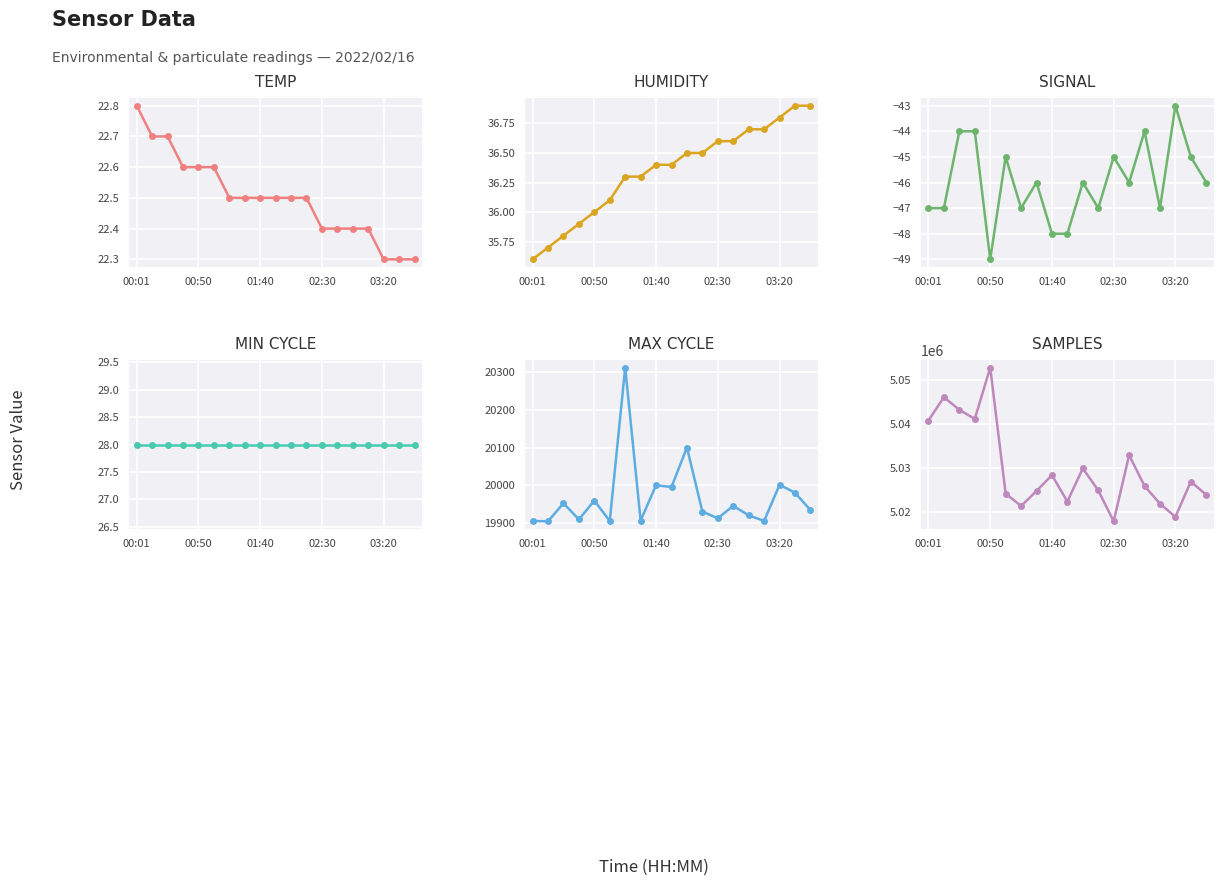

True or false: Temp has more than 0 interior local peaks.

False